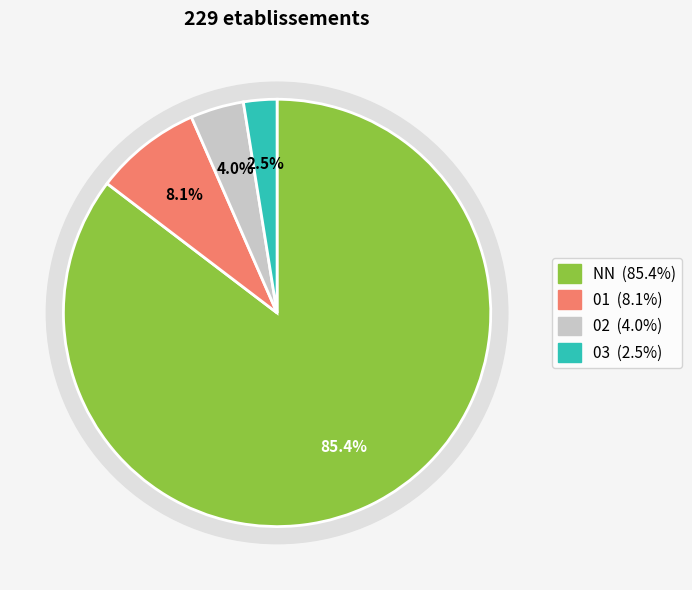

To the nearest percent, what percentage of the pie is 02?

4%